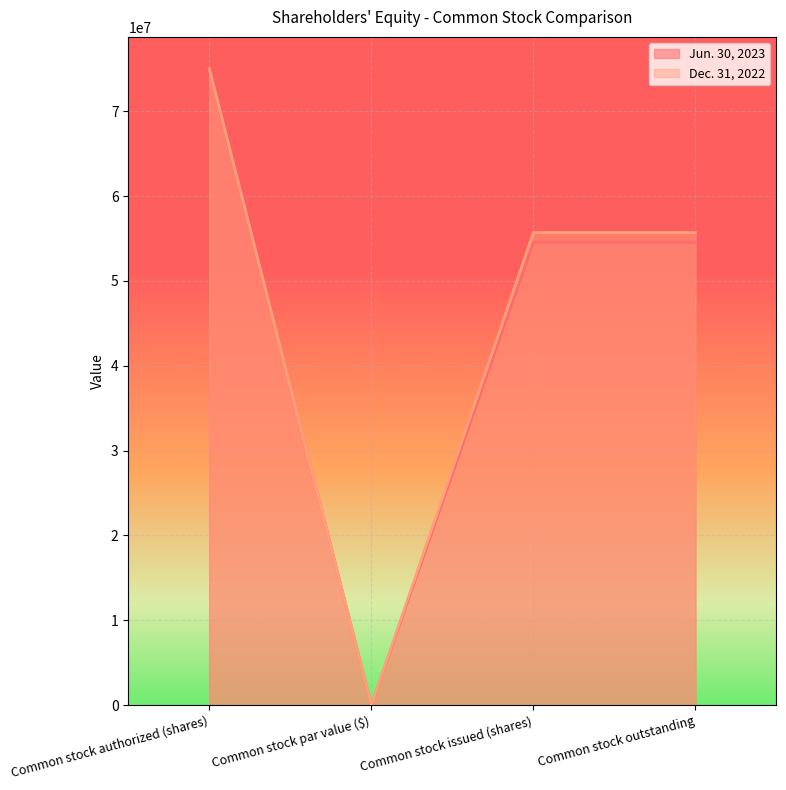

Where does the Dec. 31, 2022 series first go above 55689627?

Common stock authorized (shares)